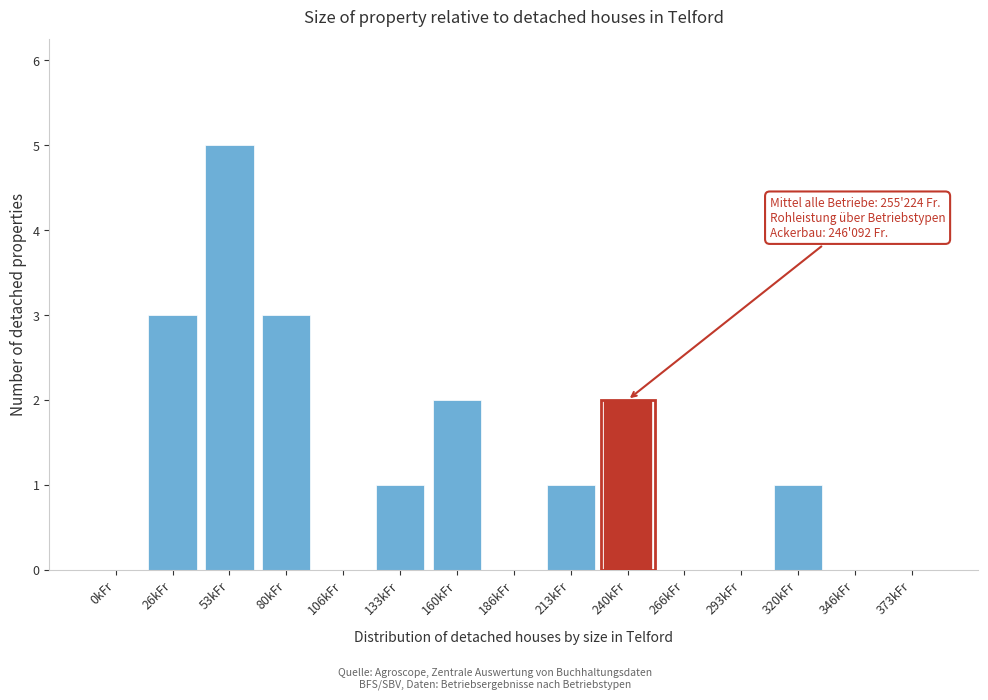

Reading left to right, transcribe all the data shown in this chart.

0kFr=0	26kFr=3	53kFr=5	80kFr=3	106kFr=0	133kFr=1	160kFr=2	186kFr=0	213kFr=1	240kFr=2	266kFr=0	293kFr=0	320kFr=1	346kFr=0	373kFr=0